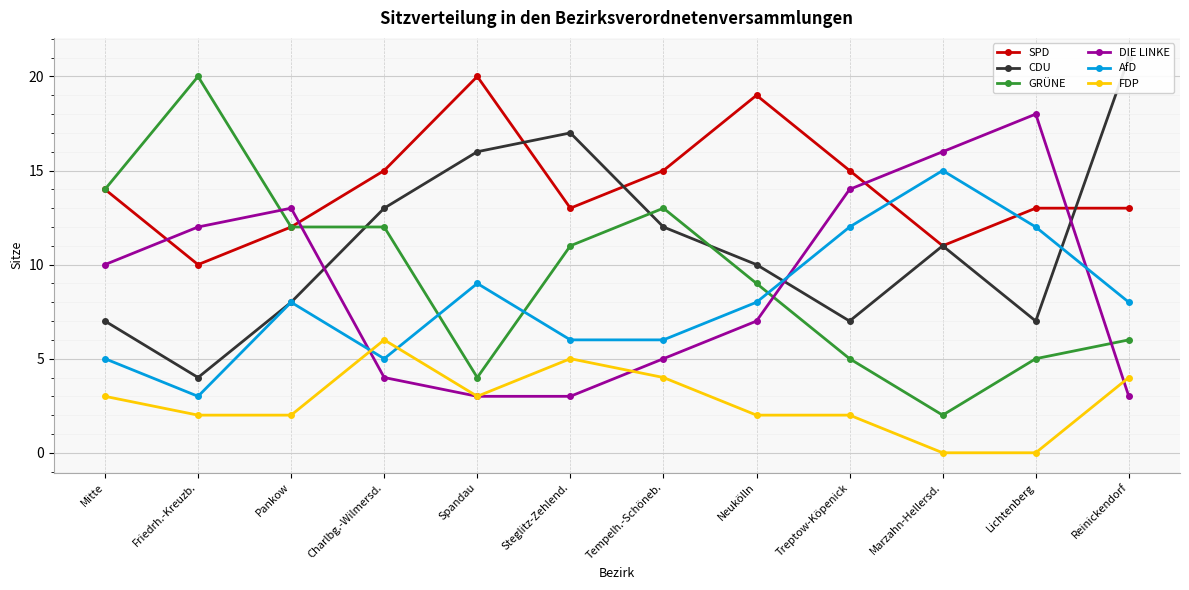

At how many categories does at least one series exceed 18?

4